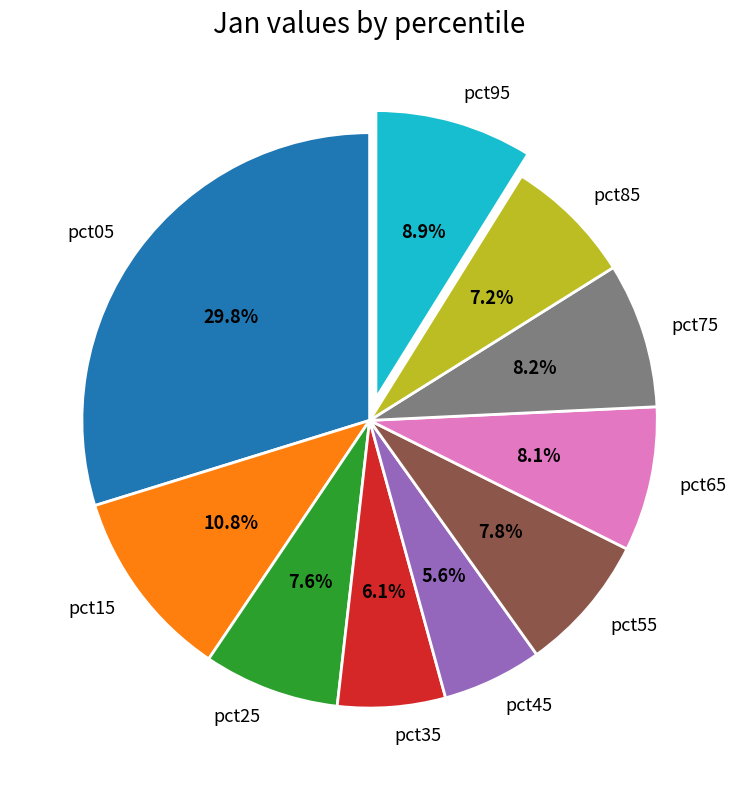

How much of the chart is everything except pct55?

92.2%